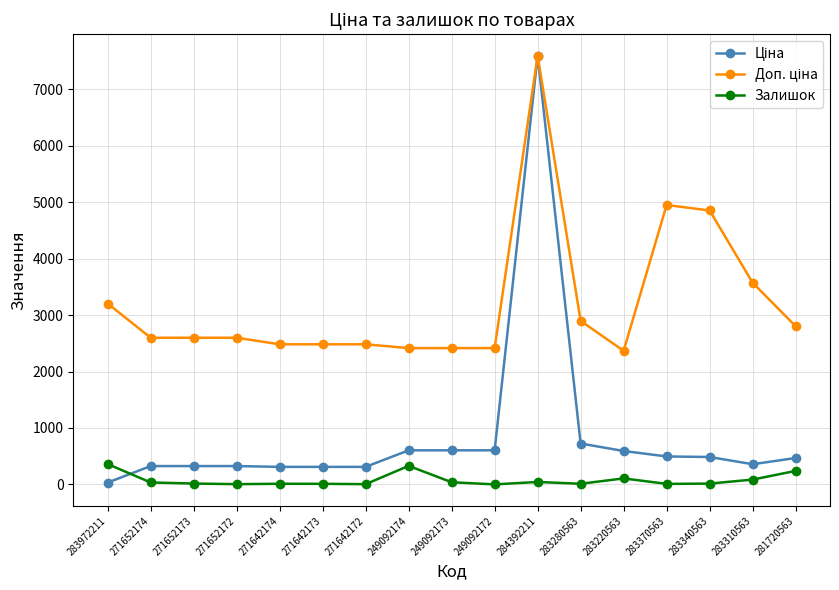

At how many categories does at least one series exceed 3094?

5